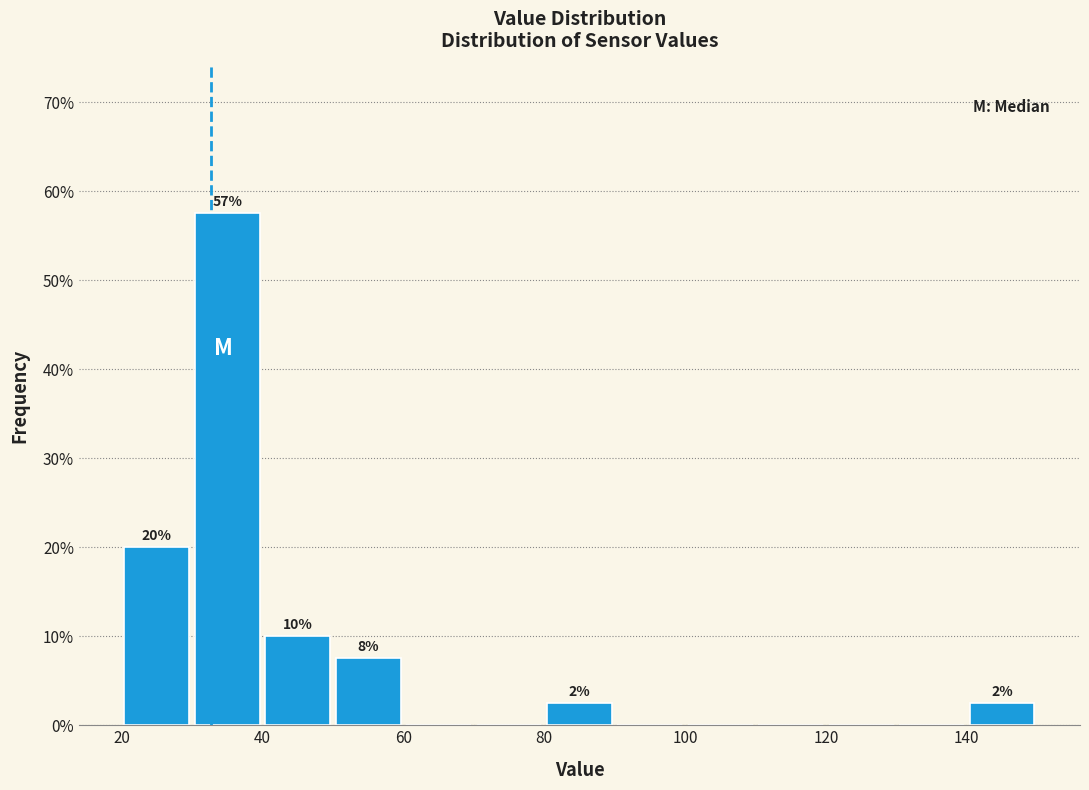

Which range on the x-axis has the tallest bar?

30 to 40